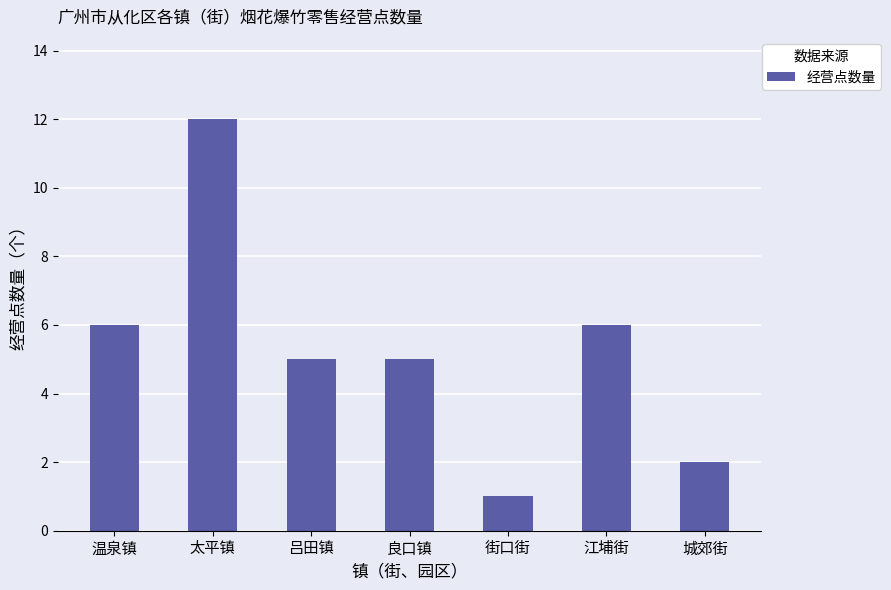

What position from the right is 太平镇?

6